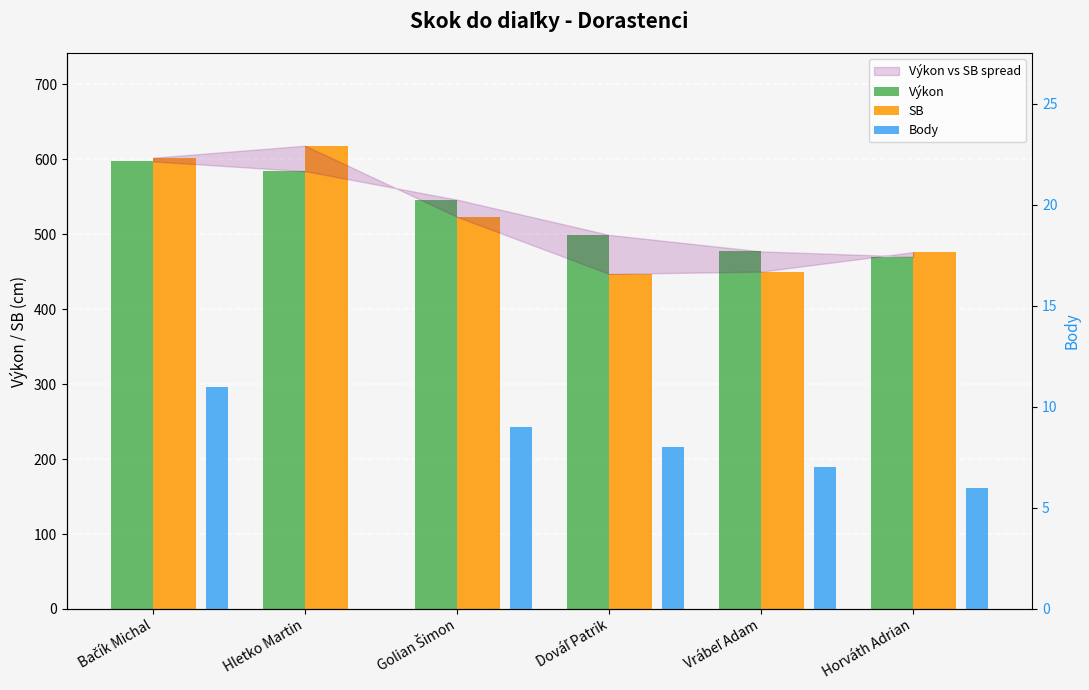

List the labels in order of Výkon value, smallest first.

Horváth Adrian, Vrábeľ Adam, Dováľ Patrik, Golian Šimon, Hletko Martin, Bačík Michal